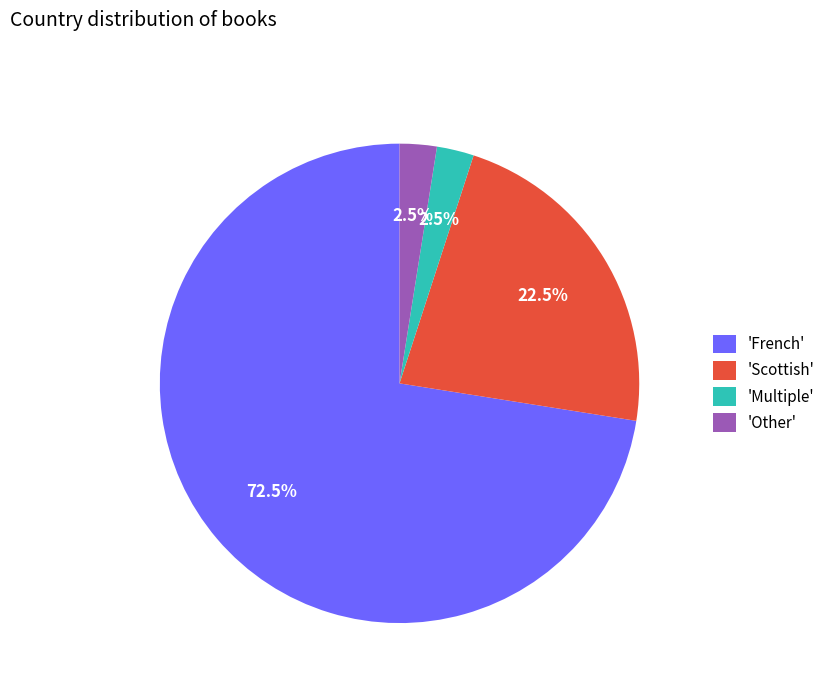

Which category accounts for the majority?

'French'